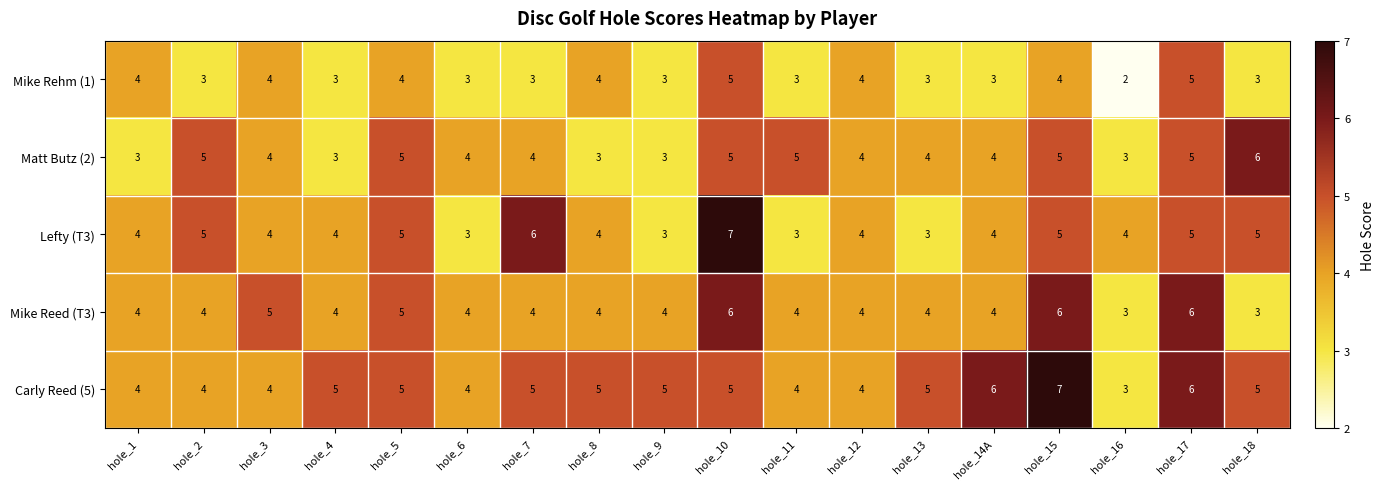

Is the value of Mike Reed (T3) at hole_6 greater than the value of Matt Butz (2) at hole_1?

Yes